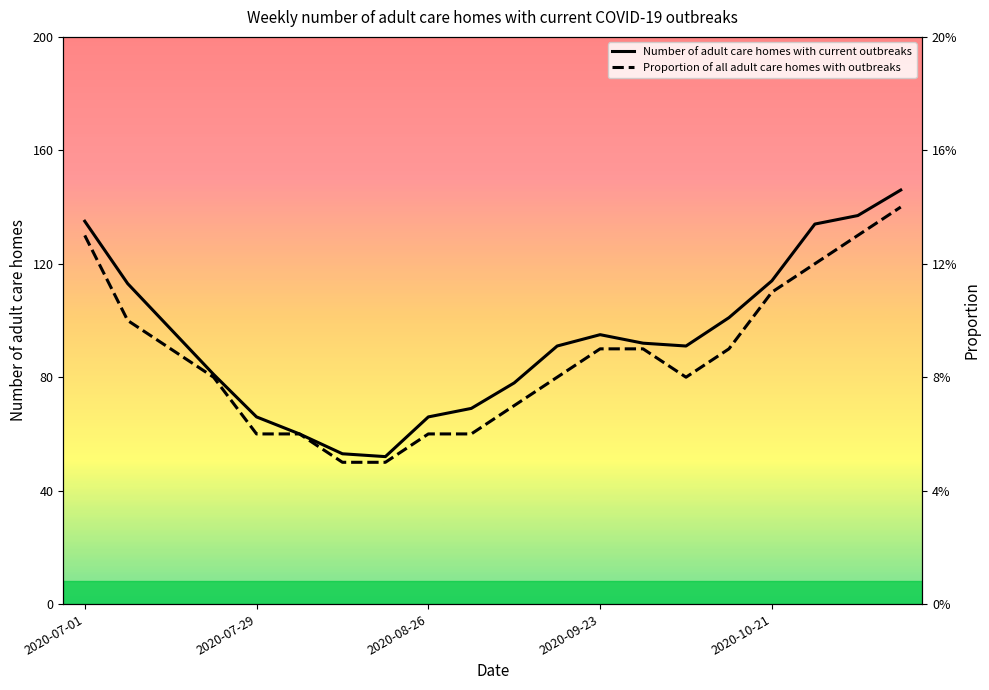

What is the difference between the maximum and second lowest values in the Number of adult care homes with current outbreaks series?

93